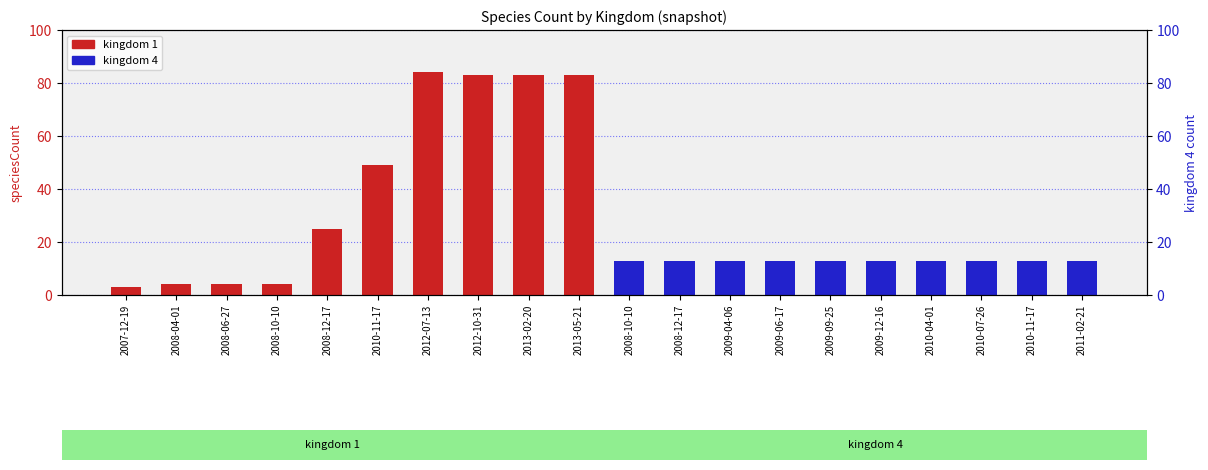

Which series changed the most between 2007-12-19 and 2010-11-17?

kingdom 1